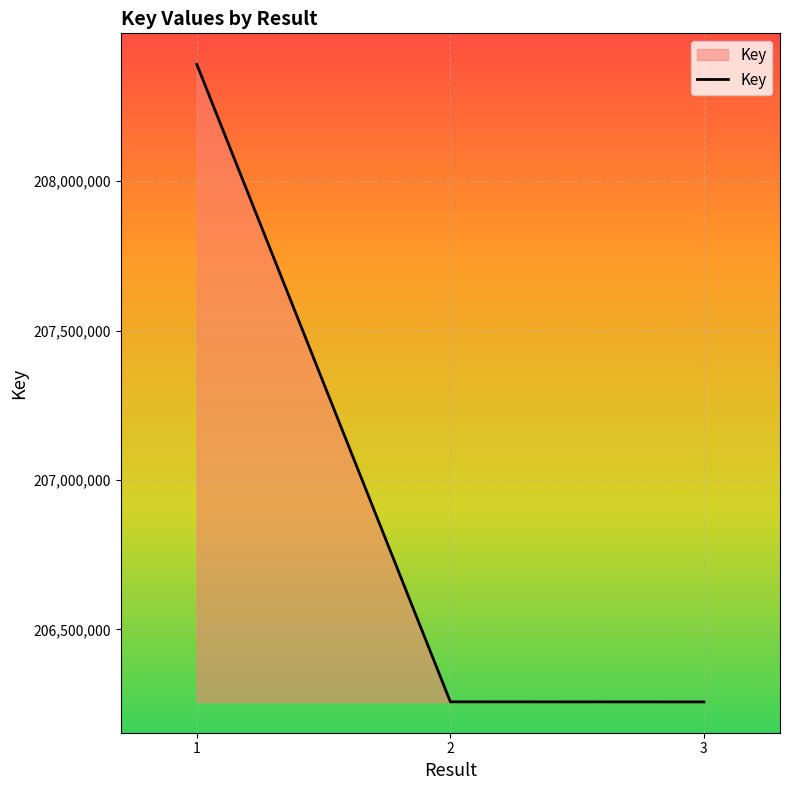

What is the sum of the values at 2 and 3?

412514159